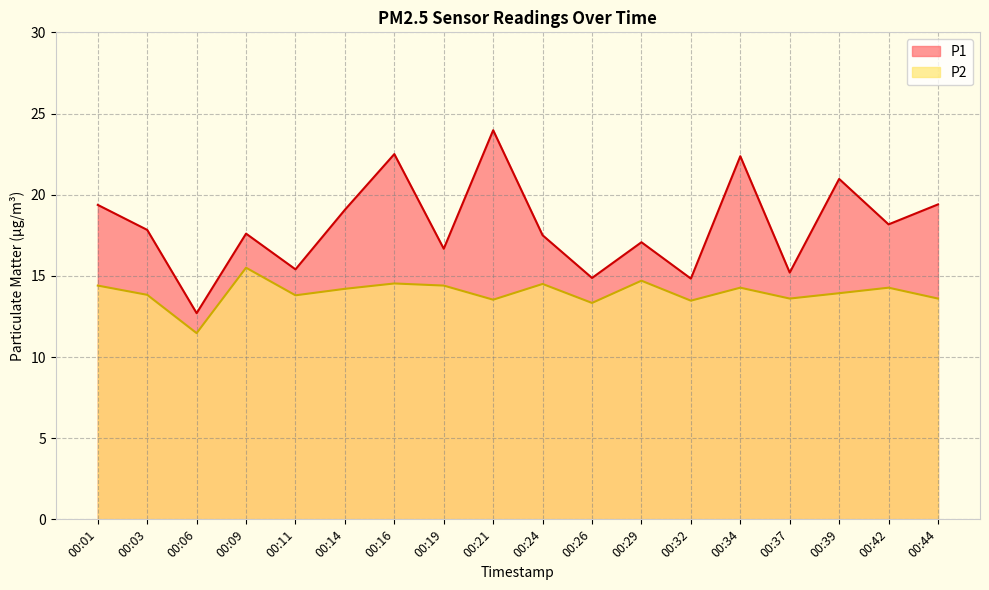

What is the difference between the maximum and minimum values in the P2 series?

4.0